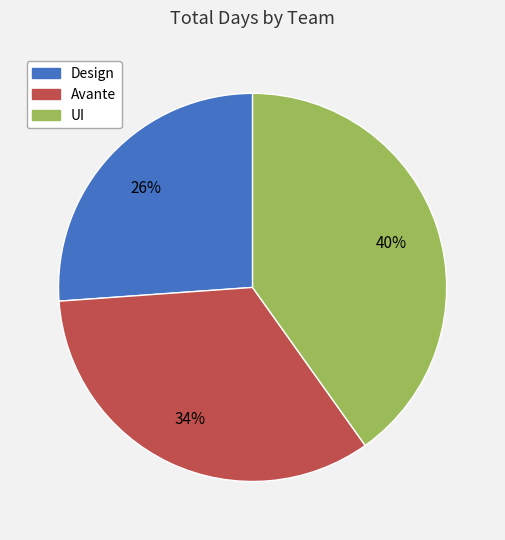

Is there a majority slice in this chart?

No